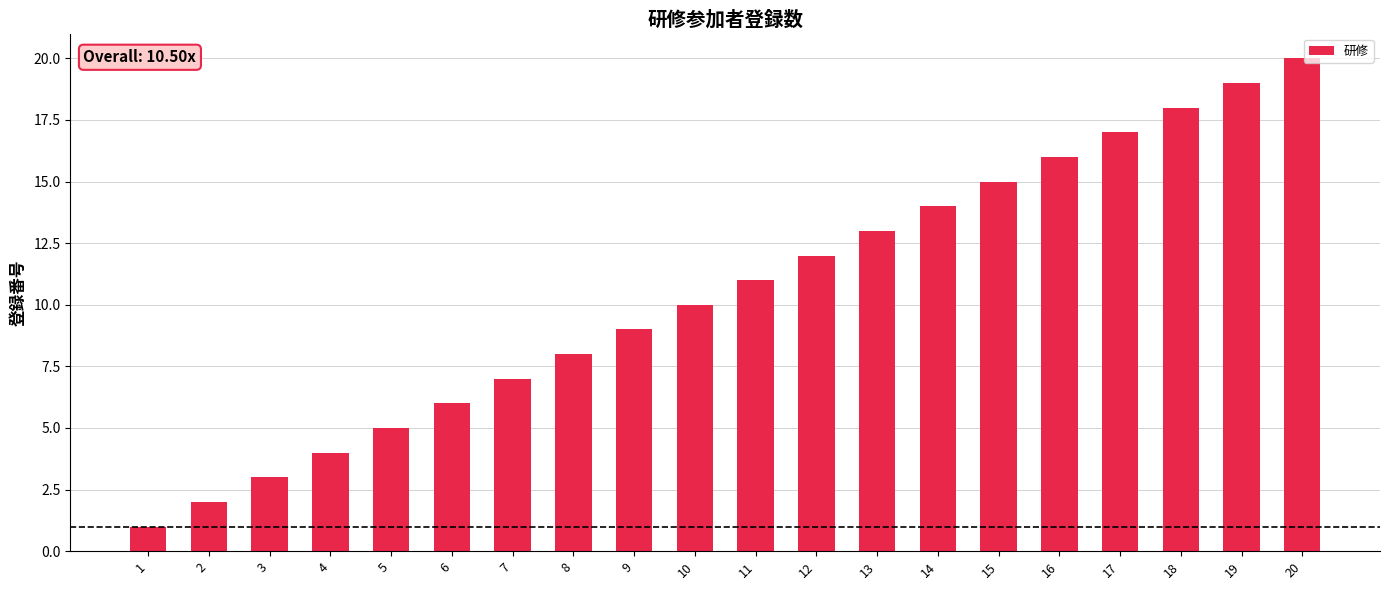

Rank the categories by value from highest to lowest.

20, 19, 18, 17, 16, 15, 14, 13, 12, 11, 10, 9, 8, 7, 6, 5, 4, 3, 2, 1